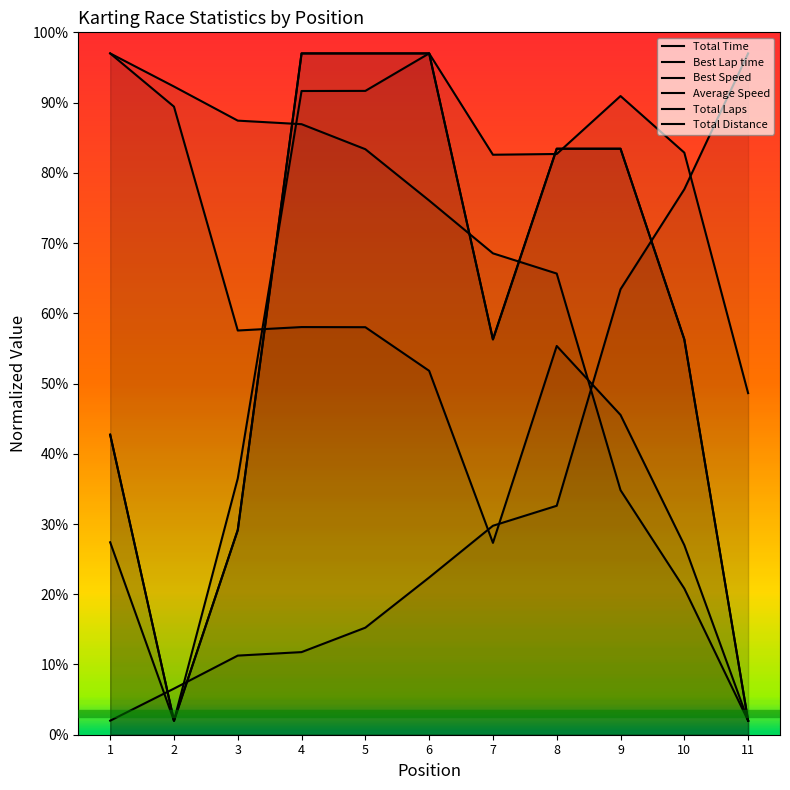

Reading left to right, list all the values displayed in this chart.

Total Time: 1=27.4	2=2.0	3=36.5	4=91.6	5=91.7	6=97.0	7=82.6	8=82.7	9=90.9	10=82.9	11=48.6
Best Lap time: 1=2.0	2=6.6	3=11.3	4=11.8	5=15.2	6=22.4	7=29.7	8=32.6	9=63.4	10=77.7	11=97.0
Best Speed: 1=97.0	2=92.3	3=87.4	4=86.9	5=83.4	6=76.1	7=68.5	8=65.7	9=34.8	10=20.8	11=2.0
Average Speed: 1=97.0	2=89.4	3=57.5	4=58.0	5=58.0	6=51.8	7=27.3	8=55.3	9=45.5	10=27.0	11=2.0
Total Laps: 1=42.7	2=2.0	3=29.1	4=97.0	5=97.0	6=97.0	7=56.3	8=83.4	9=83.4	10=56.3	11=2.0
Total Distance: 1=42.7	2=2.0	3=29.1	4=97.0	5=97.0	6=97.0	7=56.3	8=83.4	9=83.4	10=56.3	11=2.0